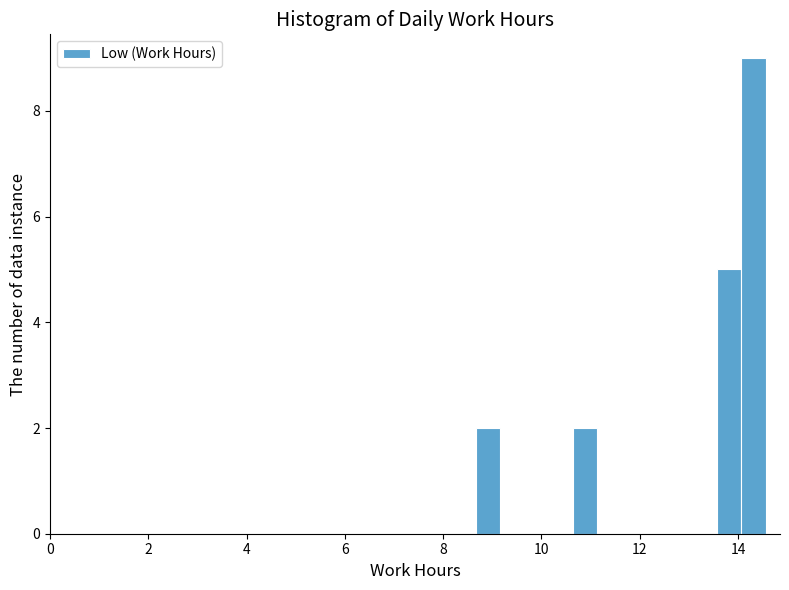

Around what value on the x-axis is the tallest bar? Give the approximate position of its centre, as read against the axis.

14.4